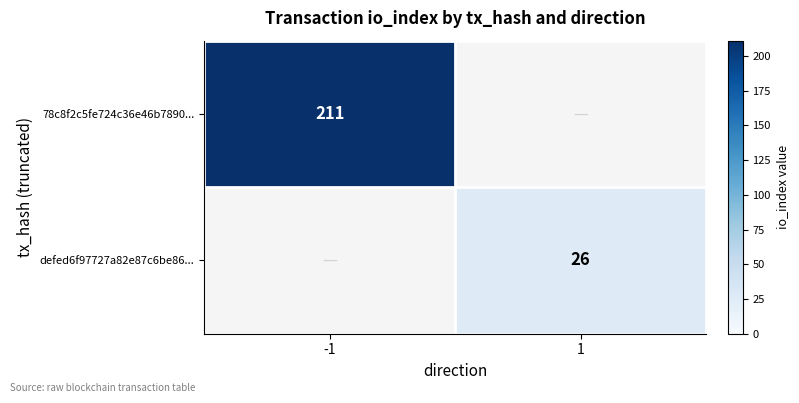

Is the value of 78c8f2c5fe724c36e46b7890... at -1 greater than the value of defed6f97727a82e87c6be86... at 1?

Yes